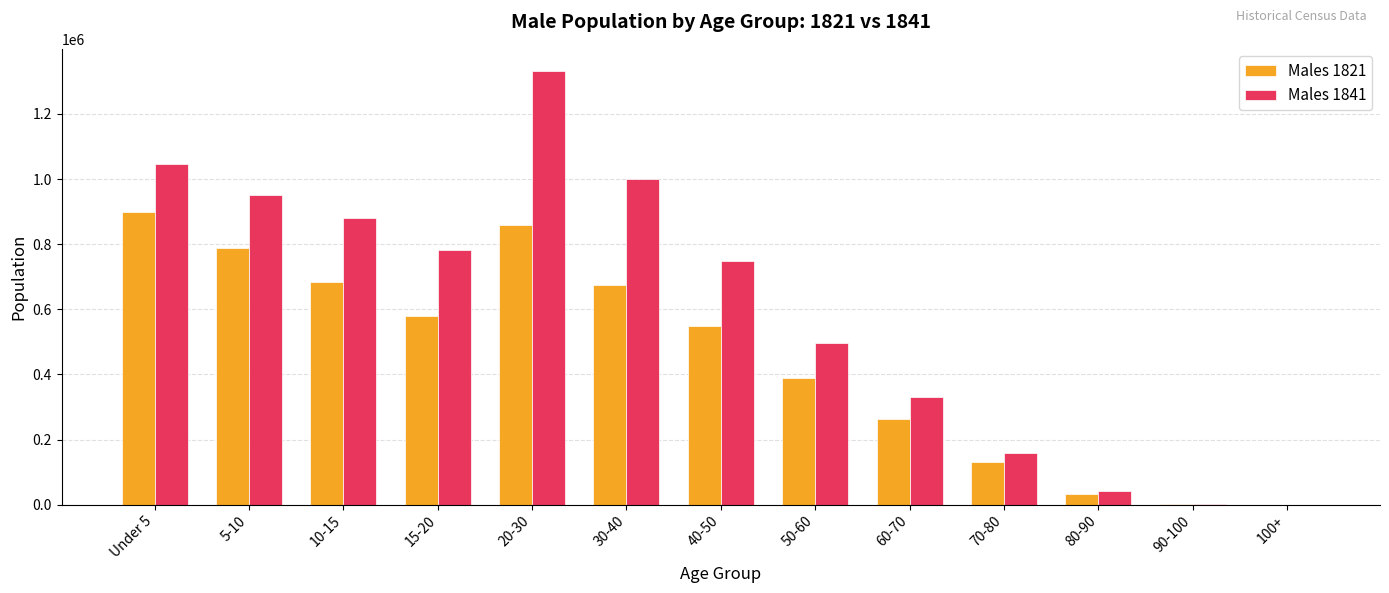

At which category is the sum across all series the highest?

20-30